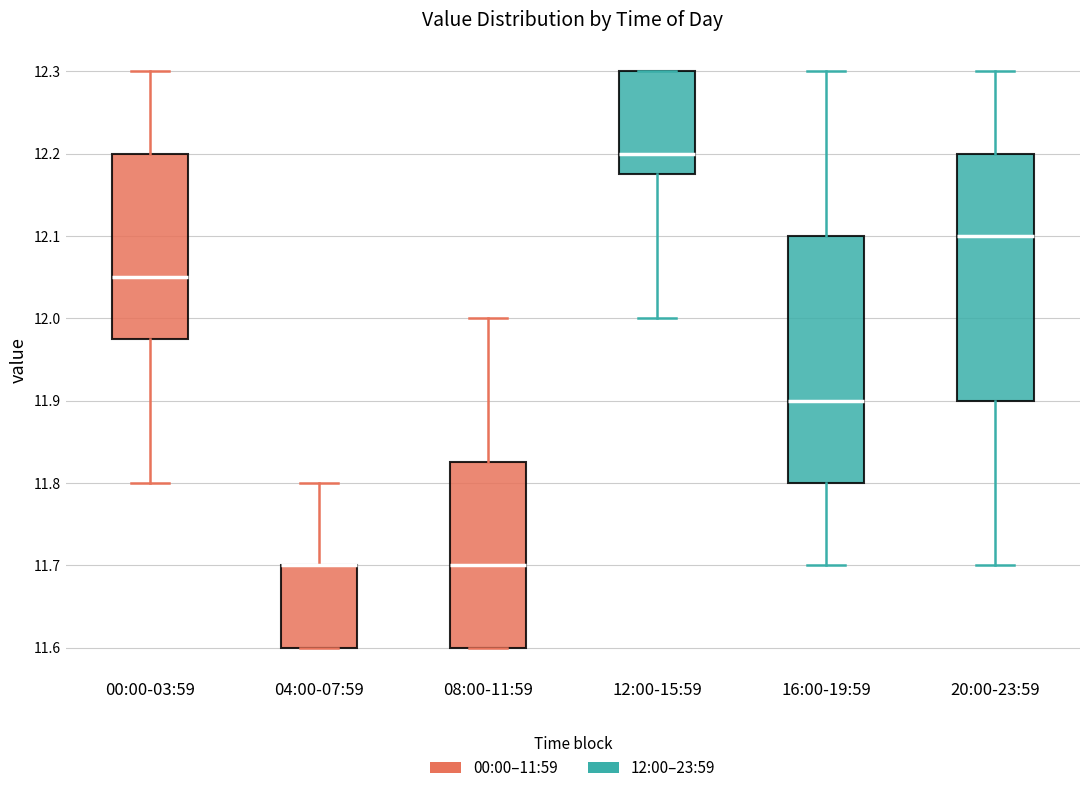

Where is the upper edge of the box for 00:00-03:59 on the y-axis? The values are not printed on the chart, so give them approximately, as read against the axis.

12.20